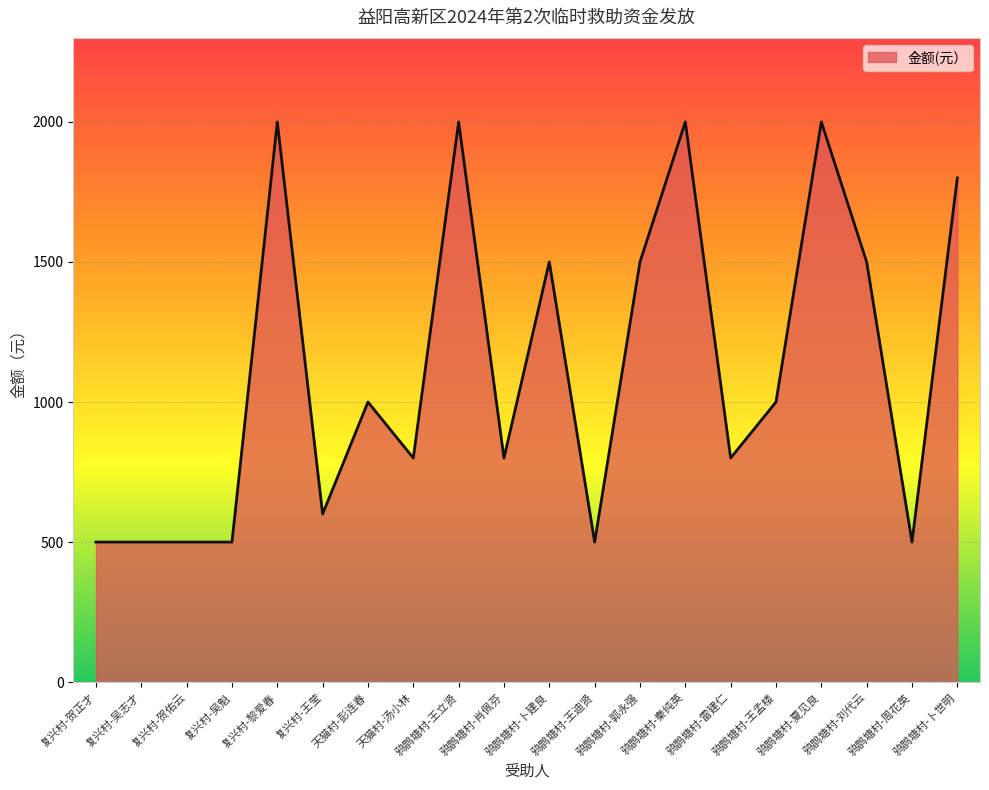

What is the sum of all values?

22300